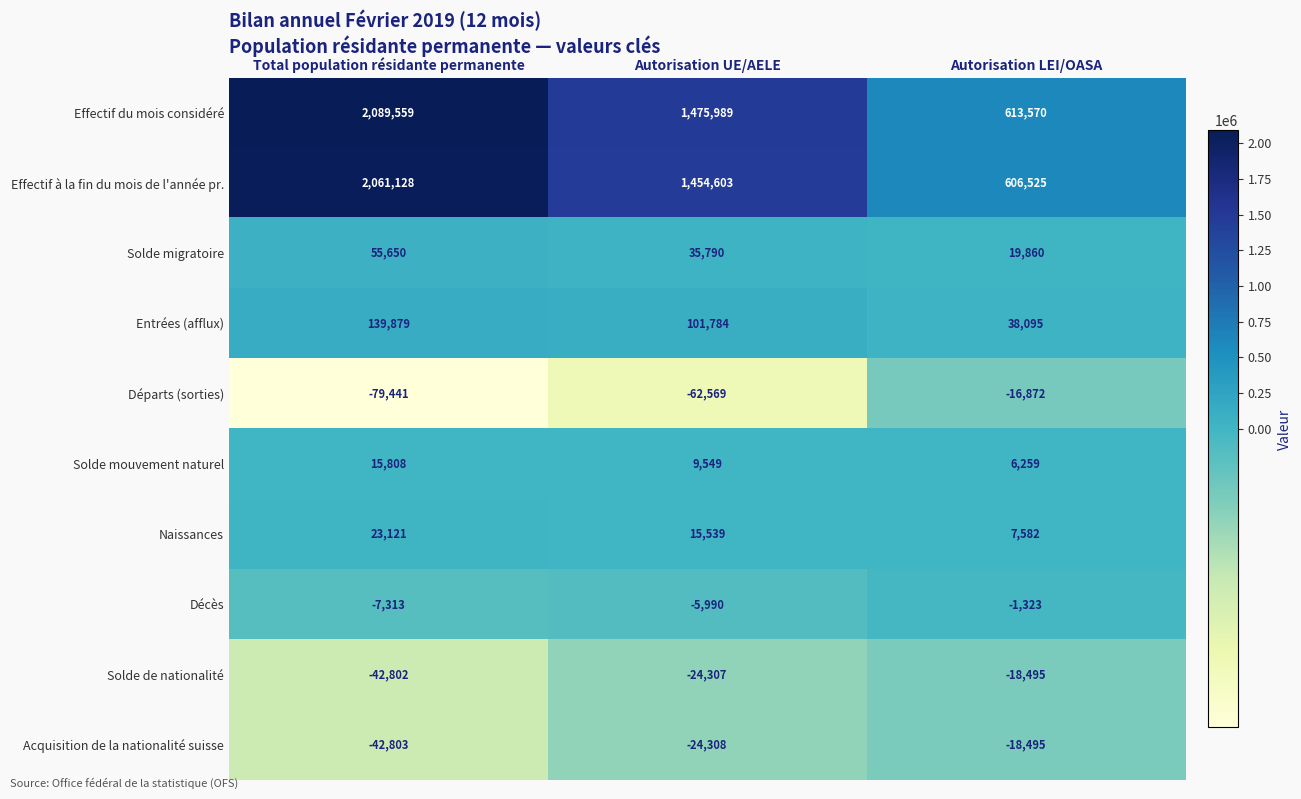

What is the sum of all Décès values?

-14626